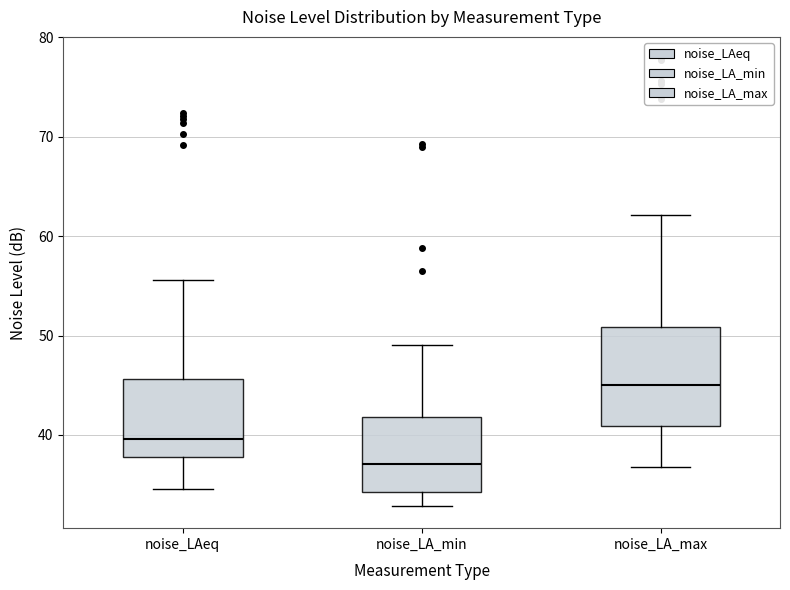

Reading left to right, transcribe this box plot: for each box, give where its median line is, the range the box spans, and where its two whiskers end, as read against the y-axis. The values are not printed on the chart, so give them approximately, as read against the axis.

noise_LAeq: median 40, box 38 to 46, whiskers 35 to 56
noise_LA_min: median 37, box 34 to 42, whiskers 33 to 49
noise_LA_max: median 45, box 41 to 51, whiskers 37 to 62